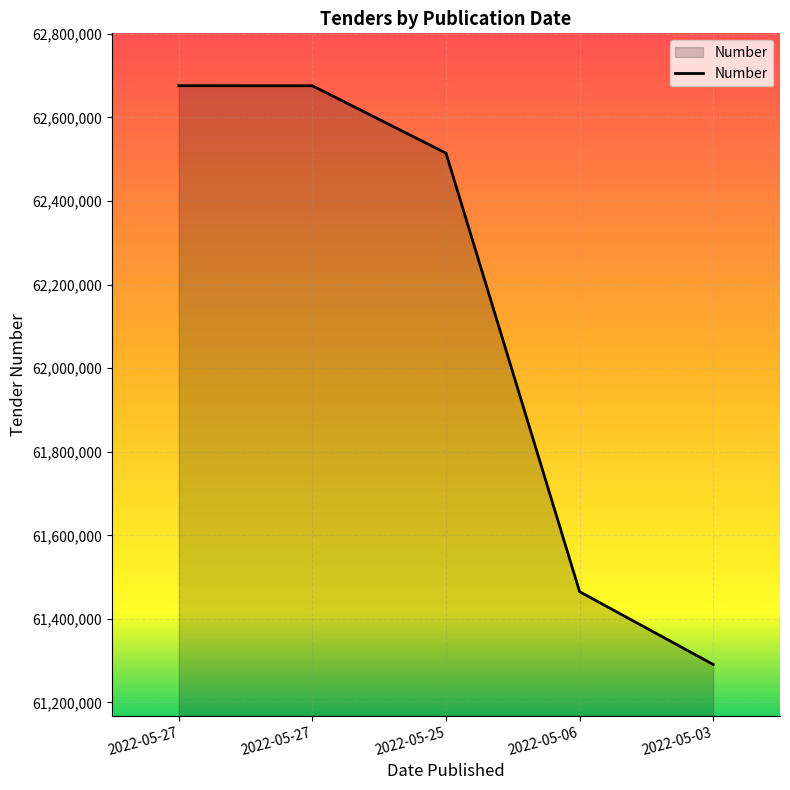

How many lines are shown in the chart?

1